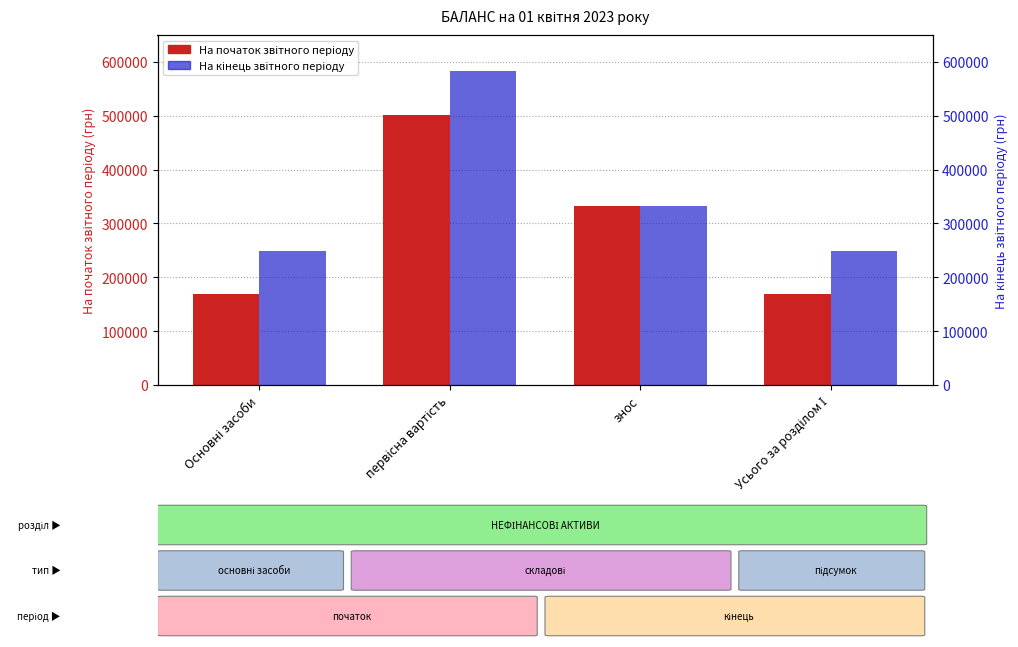

At how many categories does at least one series exceed 441816?

1